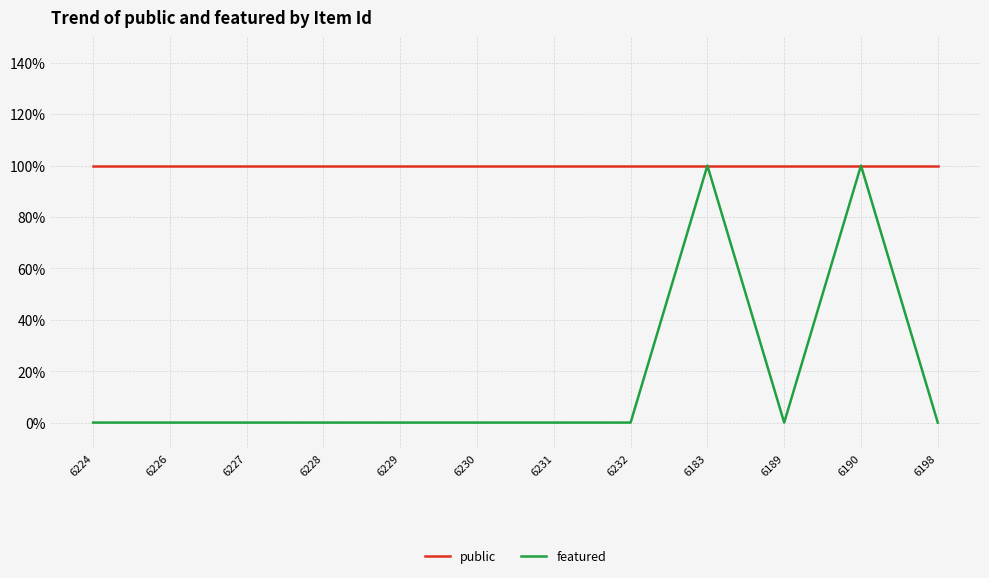

What position from the left is 6230?

6